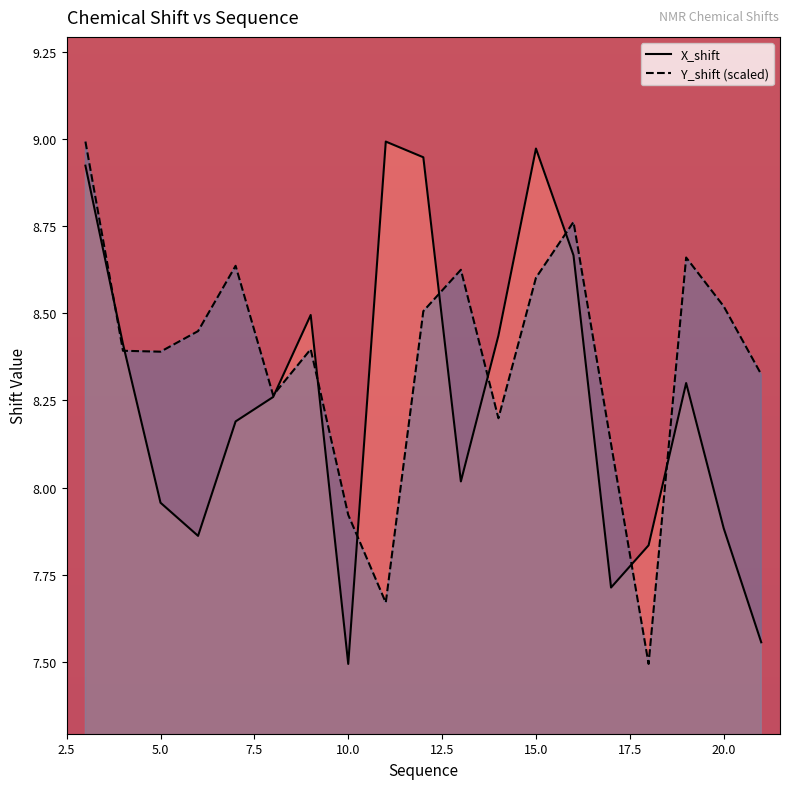

Reading left to right, transcribe all the data shown in this chart.

X_shift: 3=8.9	4=8.4	5=8.0	6=7.9	7=8.2	8=8.3	9=8.5	10=7.5	11=9.0	12=8.9	13=8.0	14=8.4	15=9.0	16=8.7	17=7.7	18=7.8	19=8.3	20=7.9	21=7.6
Y_shift: 3=9.0	4=8.4	5=8.4	6=8.4	7=8.6	8=8.3	9=8.4	10=7.9	11=7.7	12=8.5	13=8.6	14=8.2	15=8.6	16=8.8	17=8.1	18=7.5	19=8.7	20=8.5	21=8.3